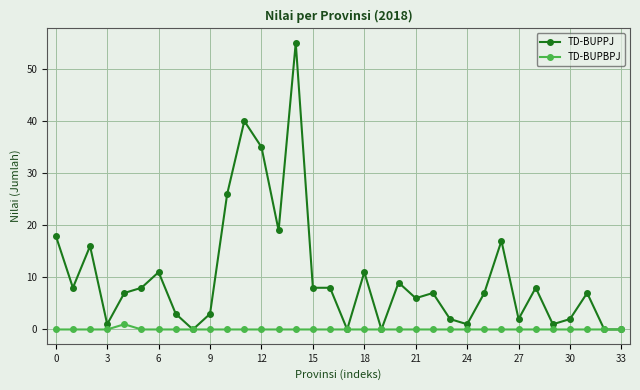

Which series has the largest total across all categories?

TD-BUPPJ